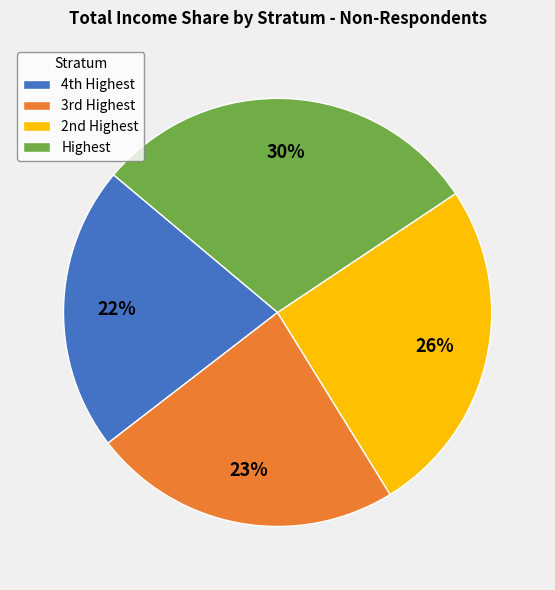

Which slice is the largest?

Highest